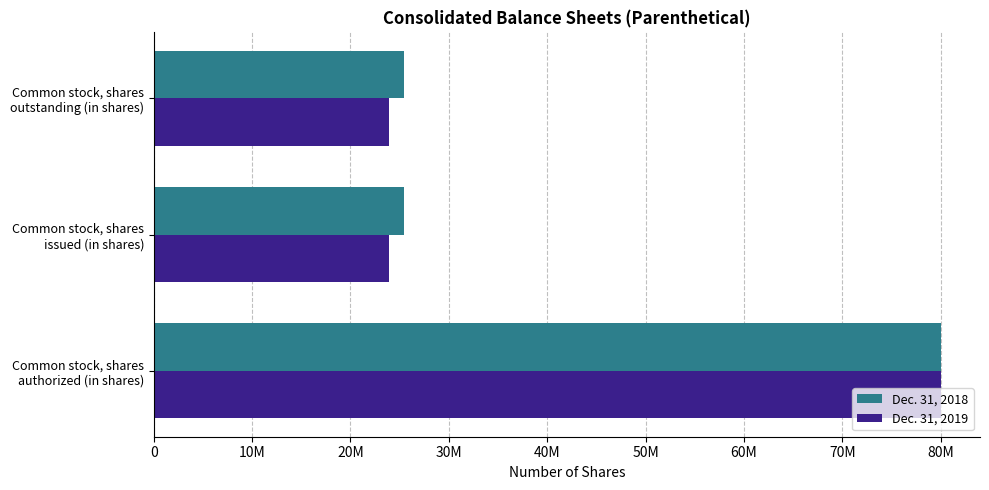

List the series in order of their peak value, lowest first.

Dec. 31, 2018, Dec. 31, 2019